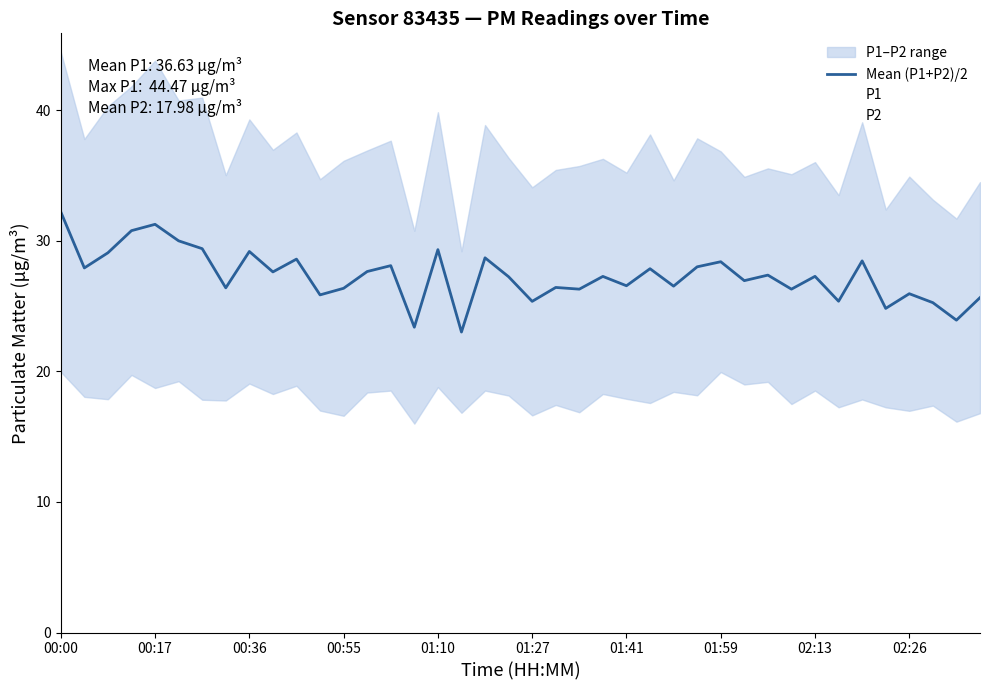

True or false: Mean (P1+P2)/2 has a value of 28.0 at 27.

True